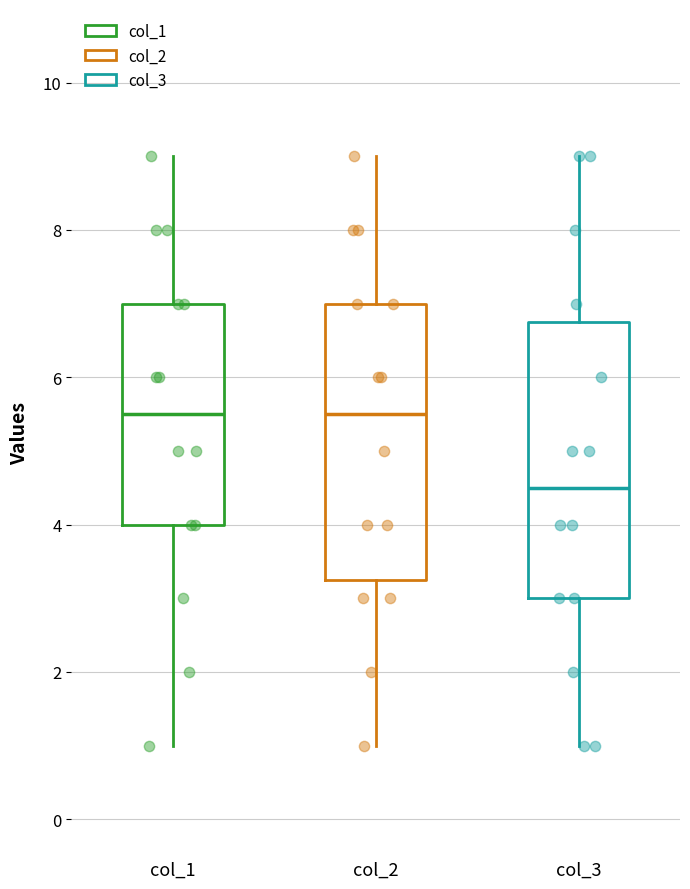

Which box's median line is the lowest?

col_3